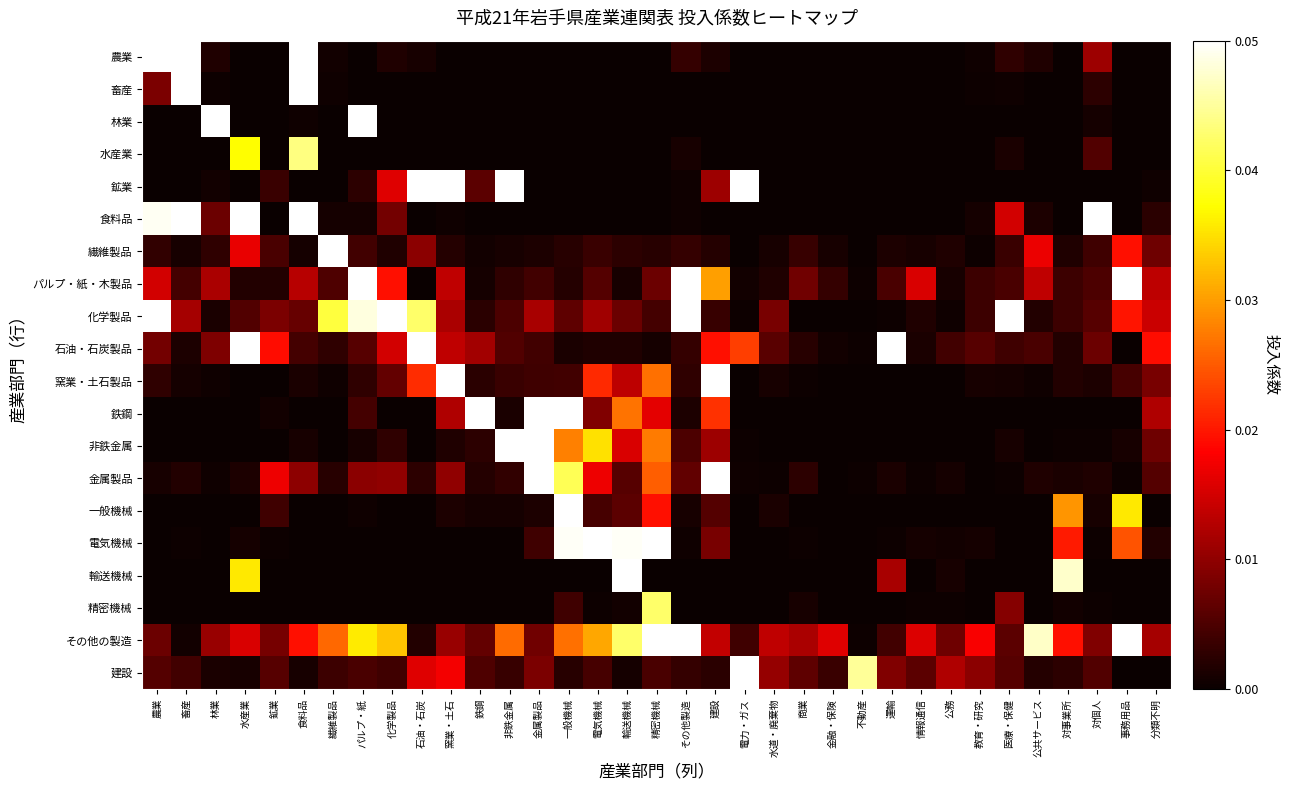

Which series changed the most between 化学製品 and 商業?

化学製品